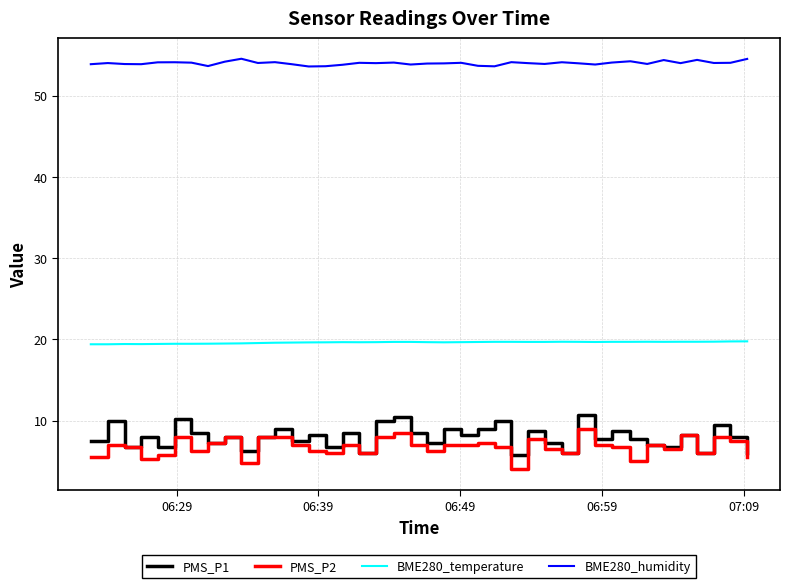

True or false: BME280_humidity and BME280_temperature intersect in this chart.

False